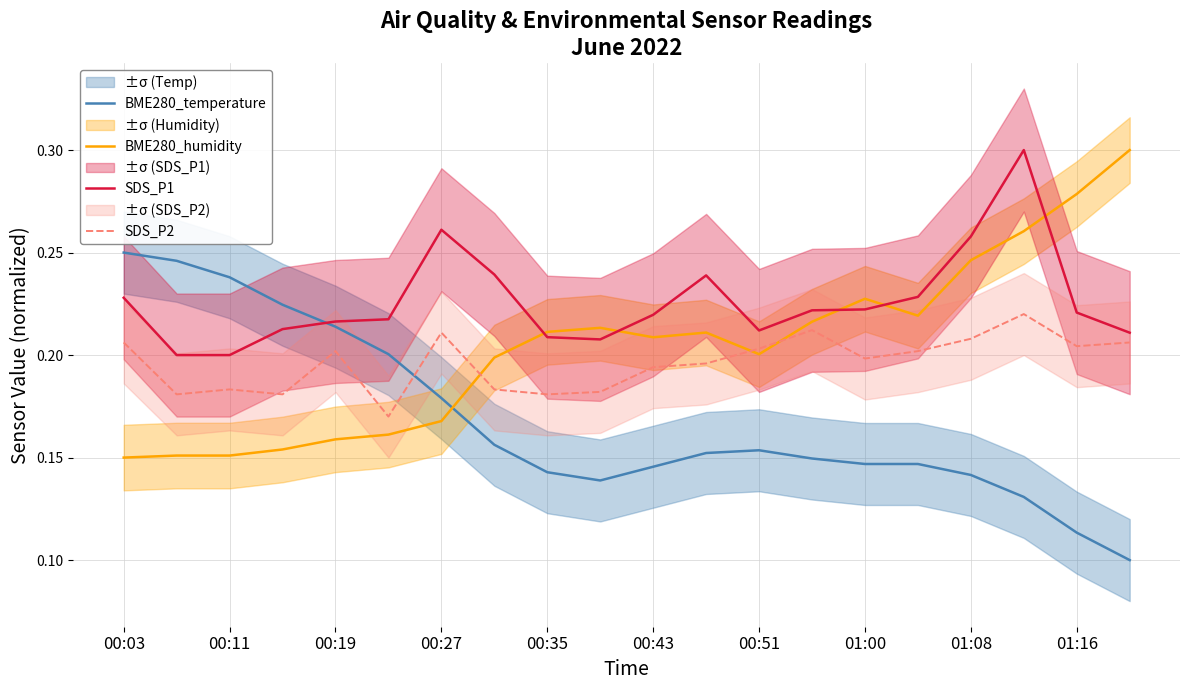

Count the number of categories in the chart.

20